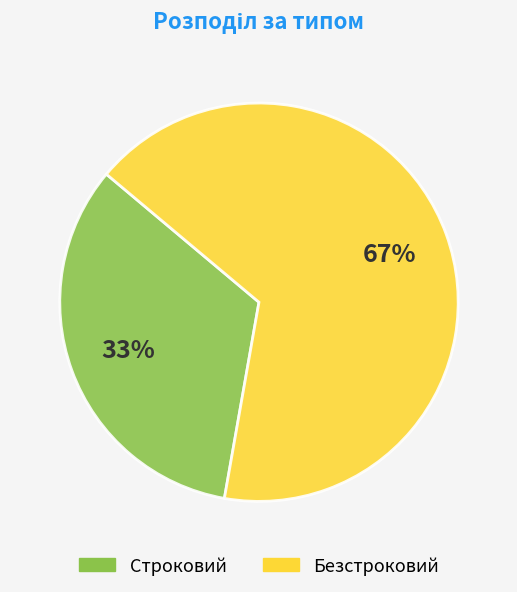

Count the number of slices in the pie.

2